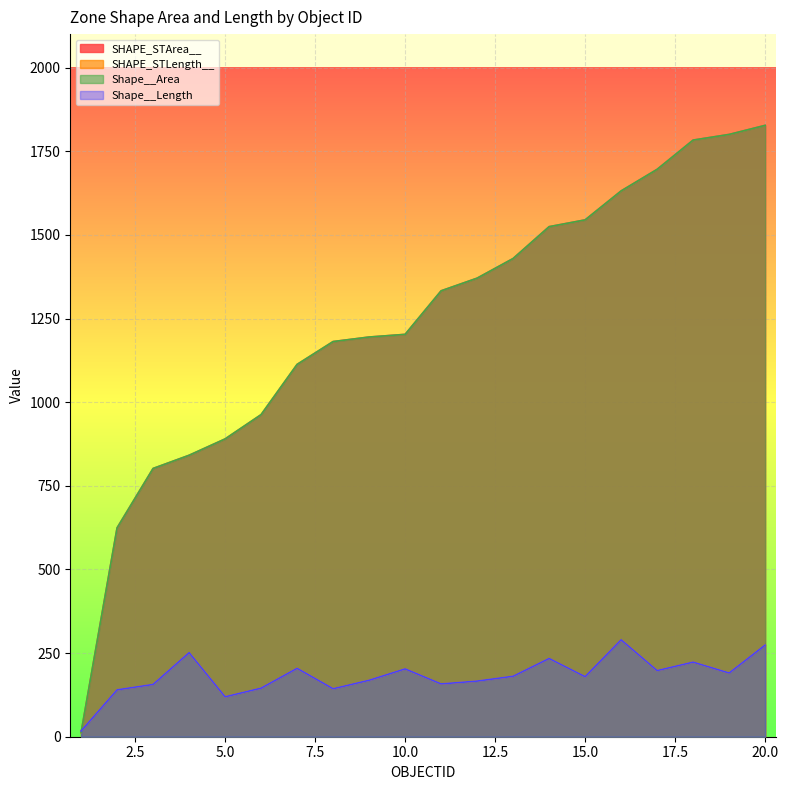

Rank the categories by SHAPE_STArea__ value from lowest to highest.

1, 2, 3, 4, 5, 6, 7, 8, 9, 10, 11, 12, 13, 14, 15, 16, 17, 18, 19, 20